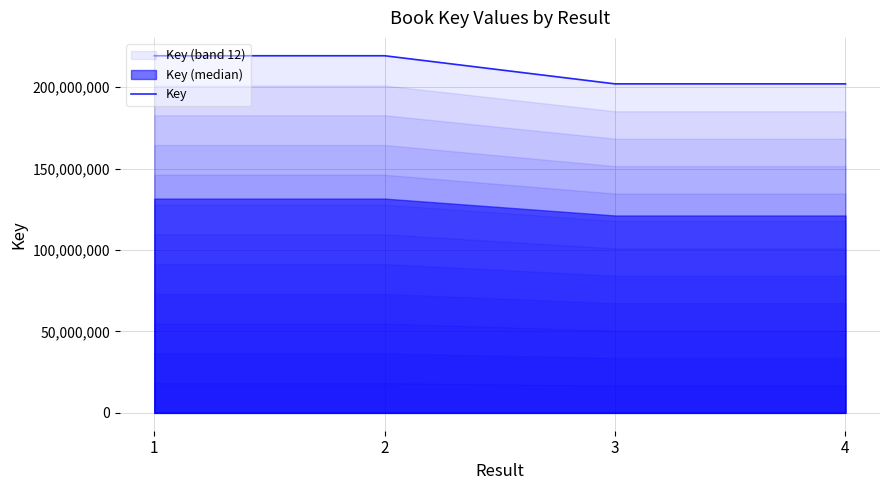

How many points are higher than both their immediate neighbors (excluding endpoints)?

1